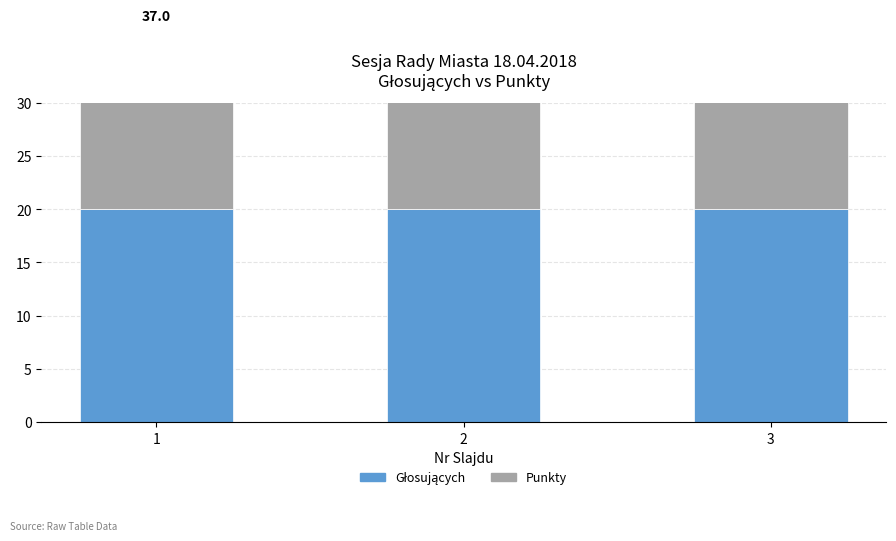

How many bars are there in each group?

2